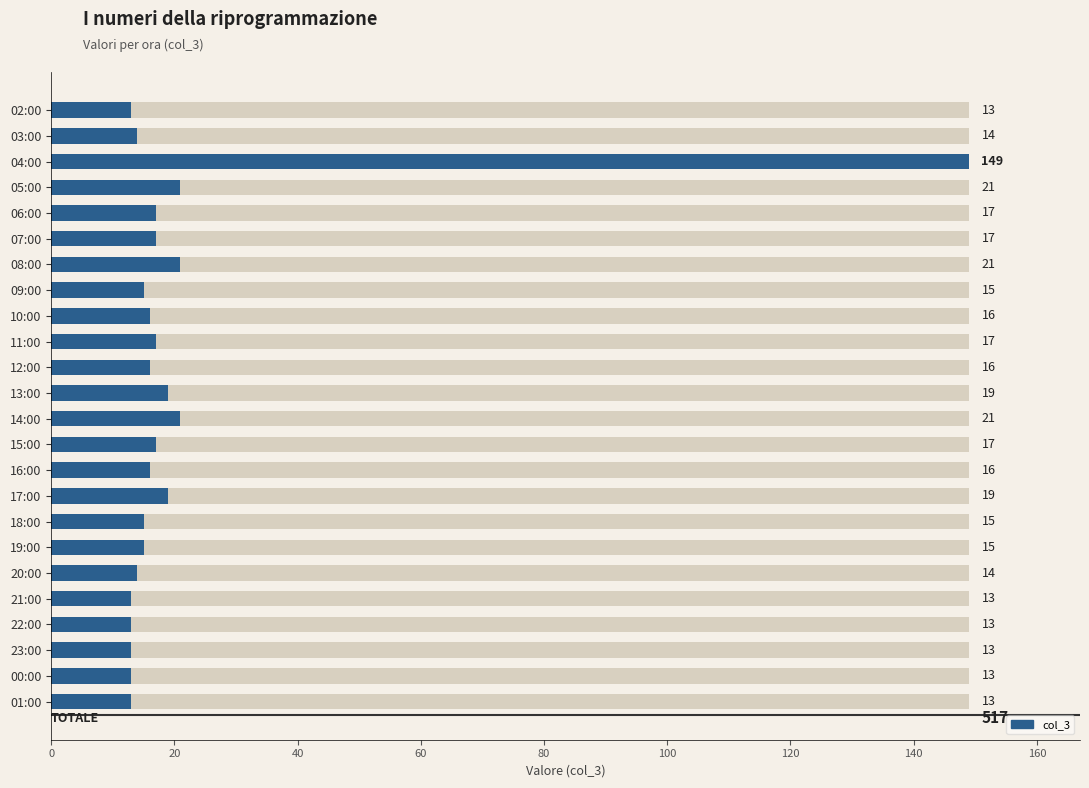

What is the difference between the second highest and minimum values?

8